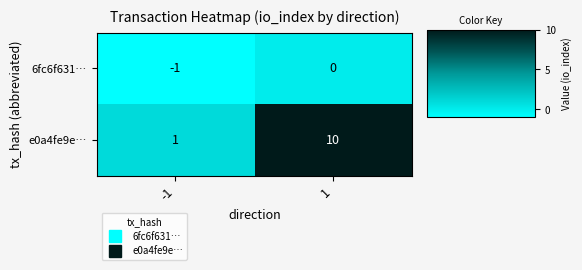

Read the e0a4fe9e… value at 1.

10